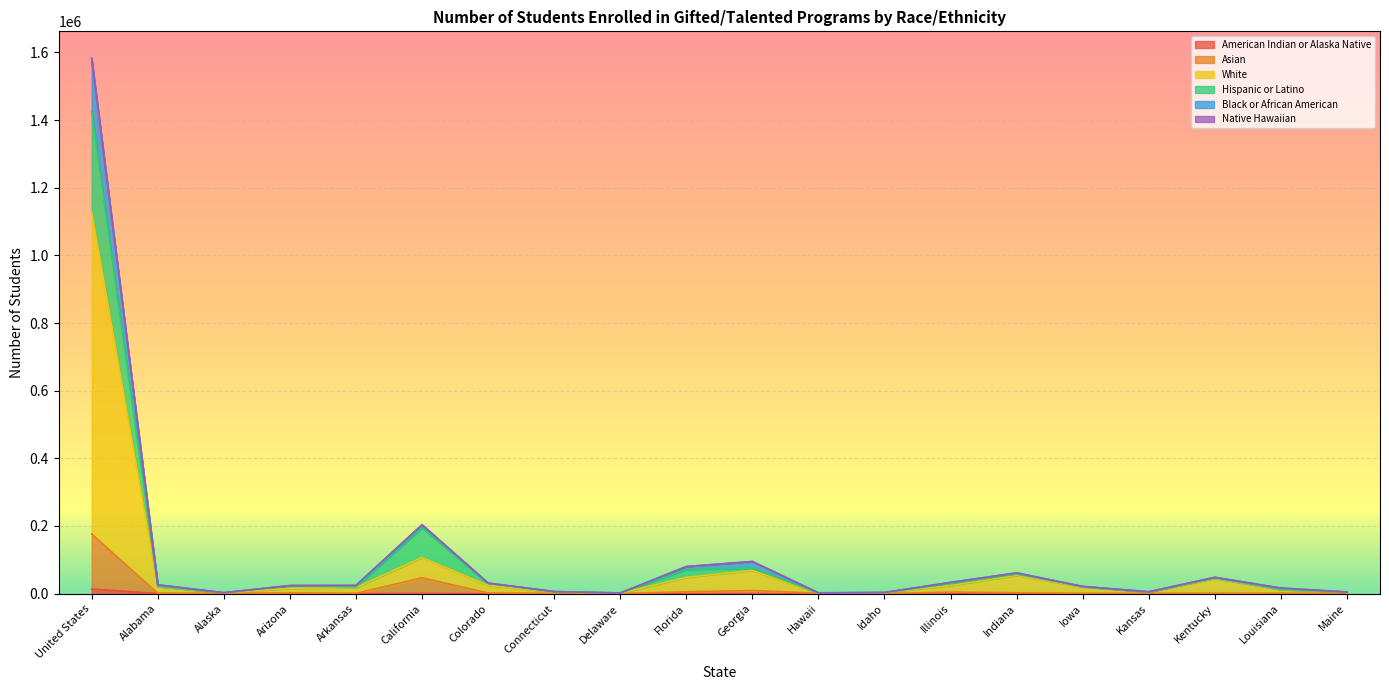

True or false: Hispanic or Latino and Asian cross at least once.

False